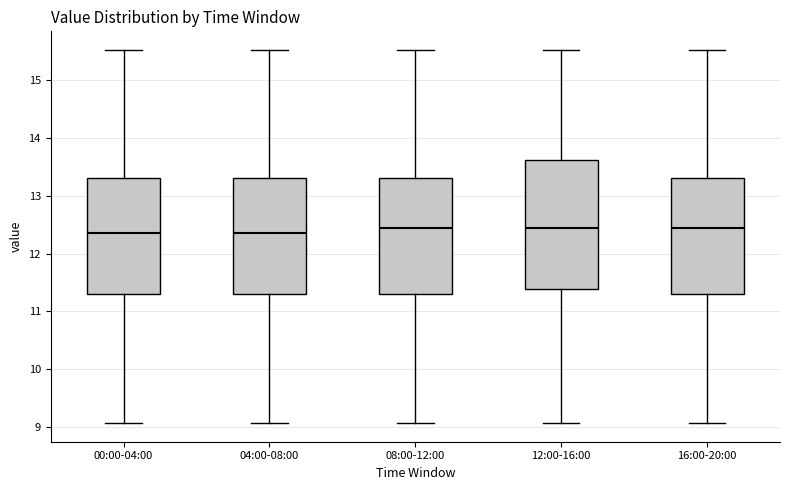

Where is the lower edge of the box for 12:00-16:00 on the y-axis? The values are not printed on the chart, so give them approximately, as read against the axis.

11.4